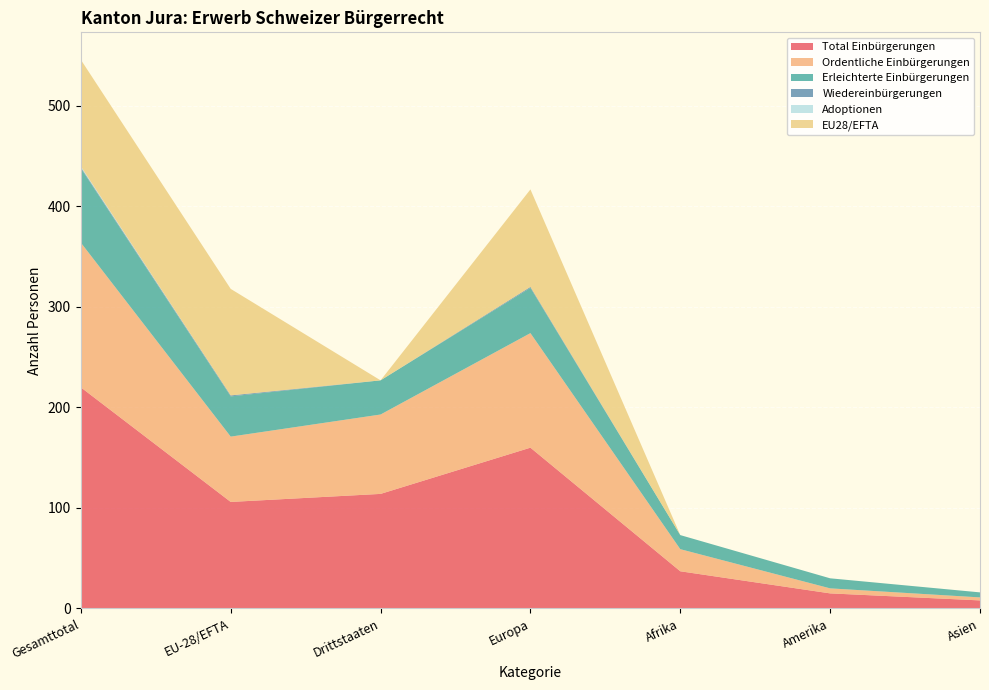

Reading left to right, list all the values displayed in this chart.

Total Einbürgerungen: Gesamttotal=220	EU-28/EFTA=106	Drittstaaten=114	Europa=160	Afrika=37	Amerika=15	Asien=8
Ordentliche Einbürgerungen: Gesamttotal=144	EU-28/EFTA=65	Drittstaaten=79	Europa=114	Afrika=22	Amerika=5	Asien=3
Erleichterte Einbürgerungen: Gesamttotal=74	EU-28/EFTA=40	Drittstaaten=34	Europa=45	Afrika=14	Amerika=10	Asien=5
Wiedereinbürgerungen: Gesamttotal=1	EU-28/EFTA=1	Drittstaaten=0	Europa=1	Afrika=0	Amerika=0	Asien=0
Adoptionen: Gesamttotal=1	EU-28/EFTA=0	Drittstaaten=0	Europa=0	Afrika=0	Amerika=0	Asien=0
EU28/EFTA: Gesamttotal=106	EU-28/EFTA=106	Drittstaaten=0	Europa=97	Afrika=0	Amerika=0	Asien=0